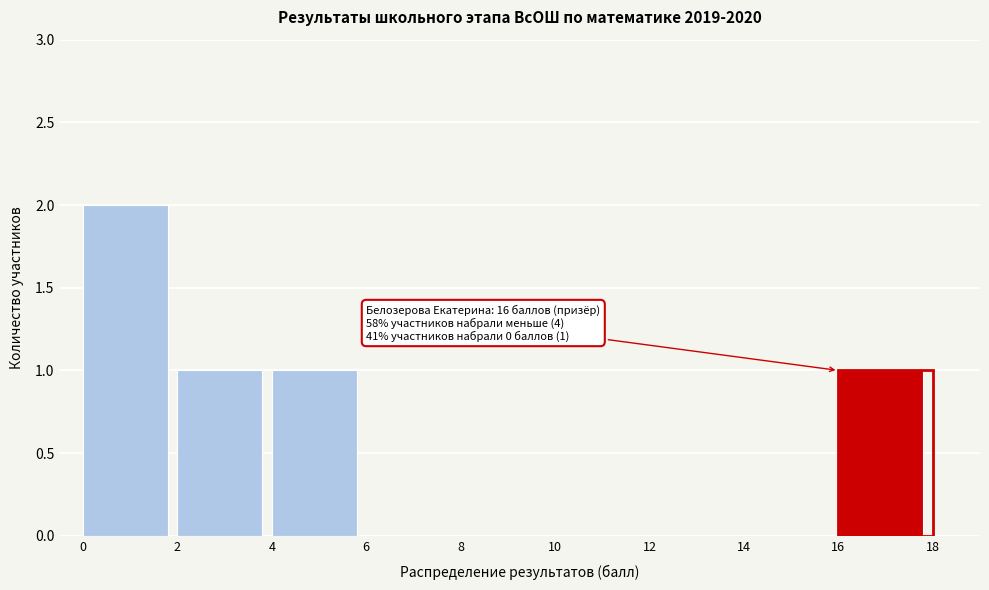

Reading left to right, list all the values displayed in this chart.

0=2	2=1	4=1	6=0	8=0	10=0	12=0	14=0	16=1